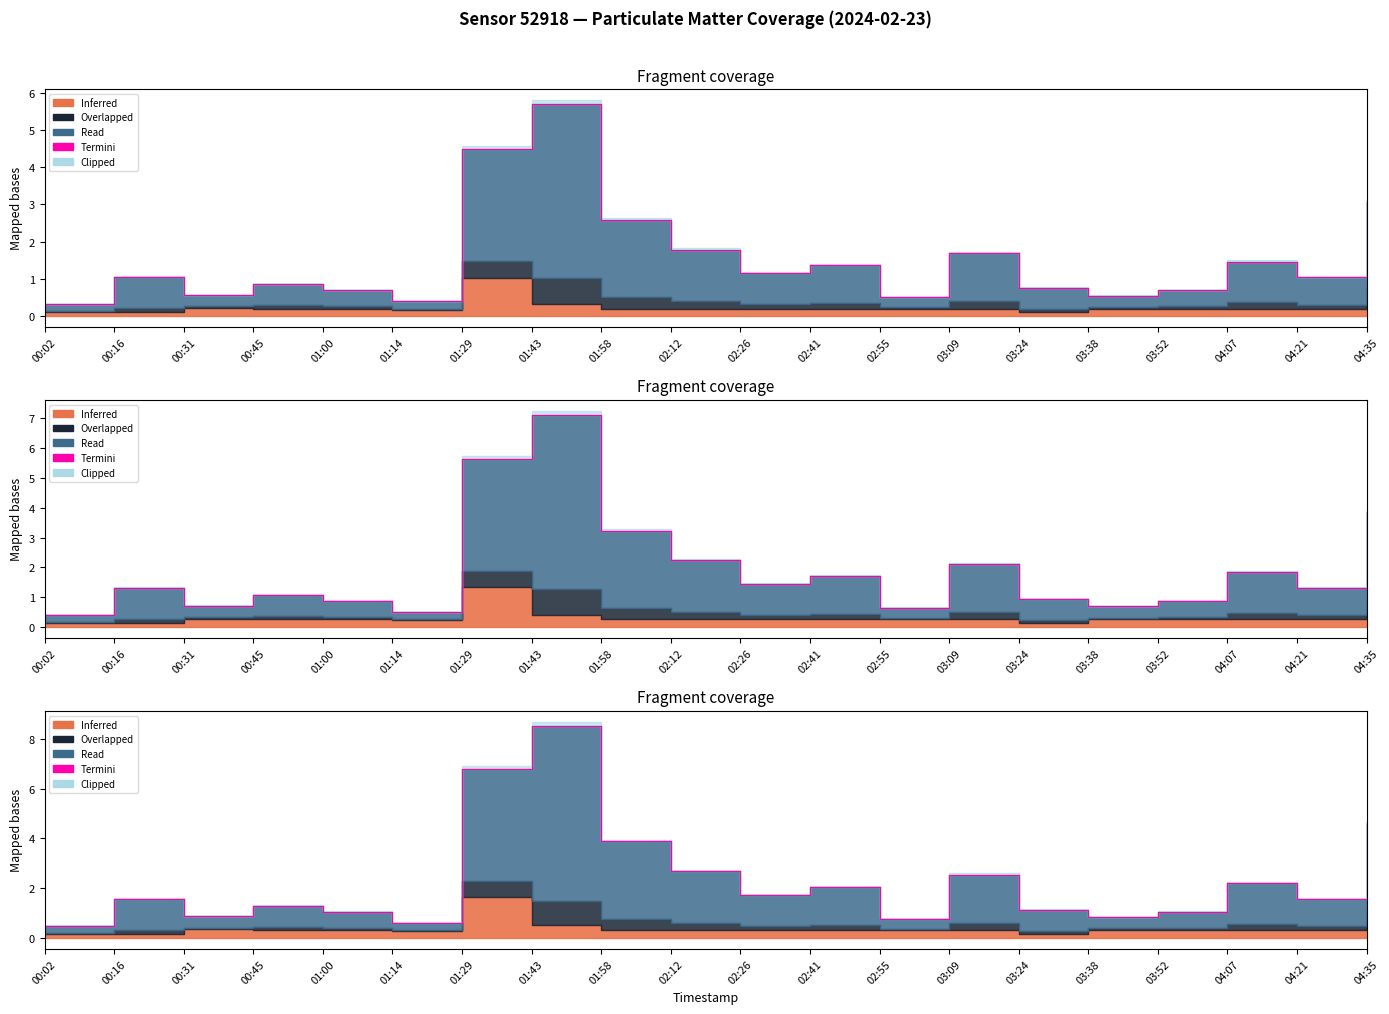

How many values are below 1?

5